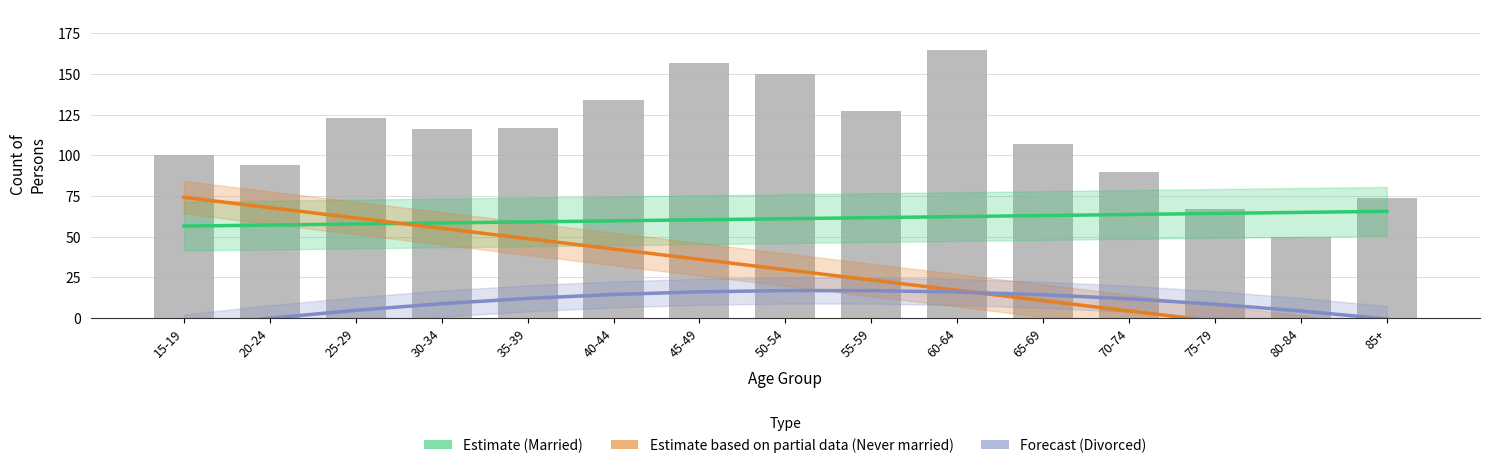

What is the label of the 1st bar from the left?

15-19